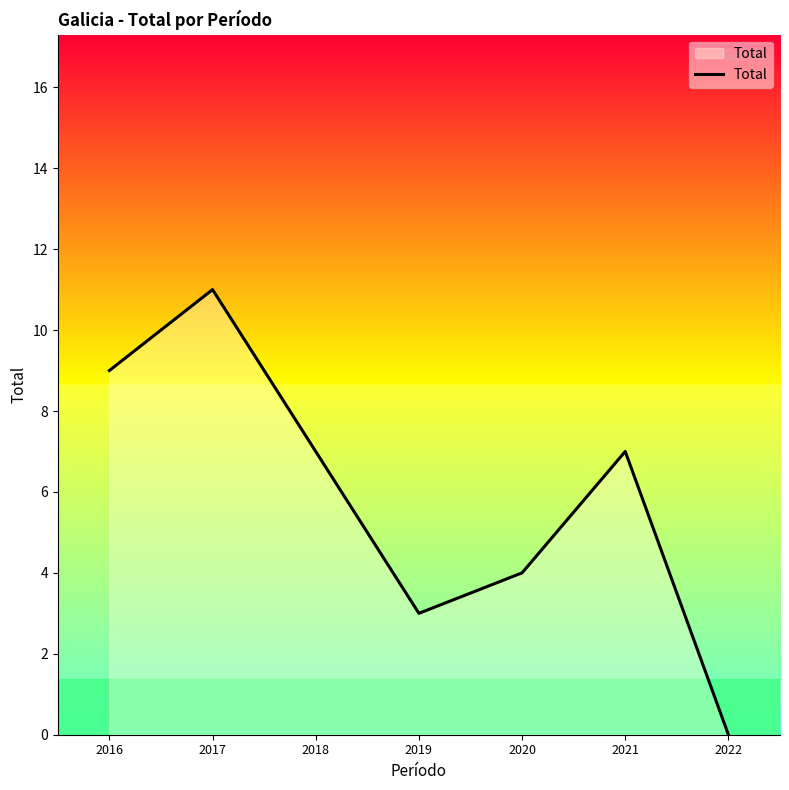

How many lines are shown in the chart?

1